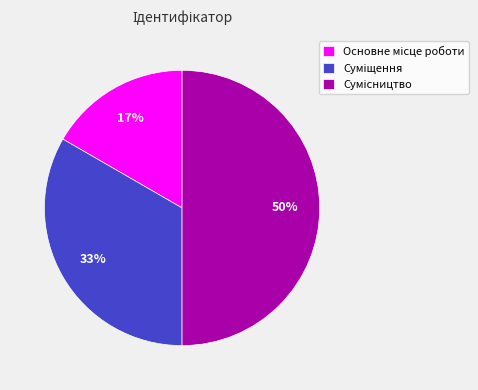

To the nearest percent, what is the average slice percentage?

33%